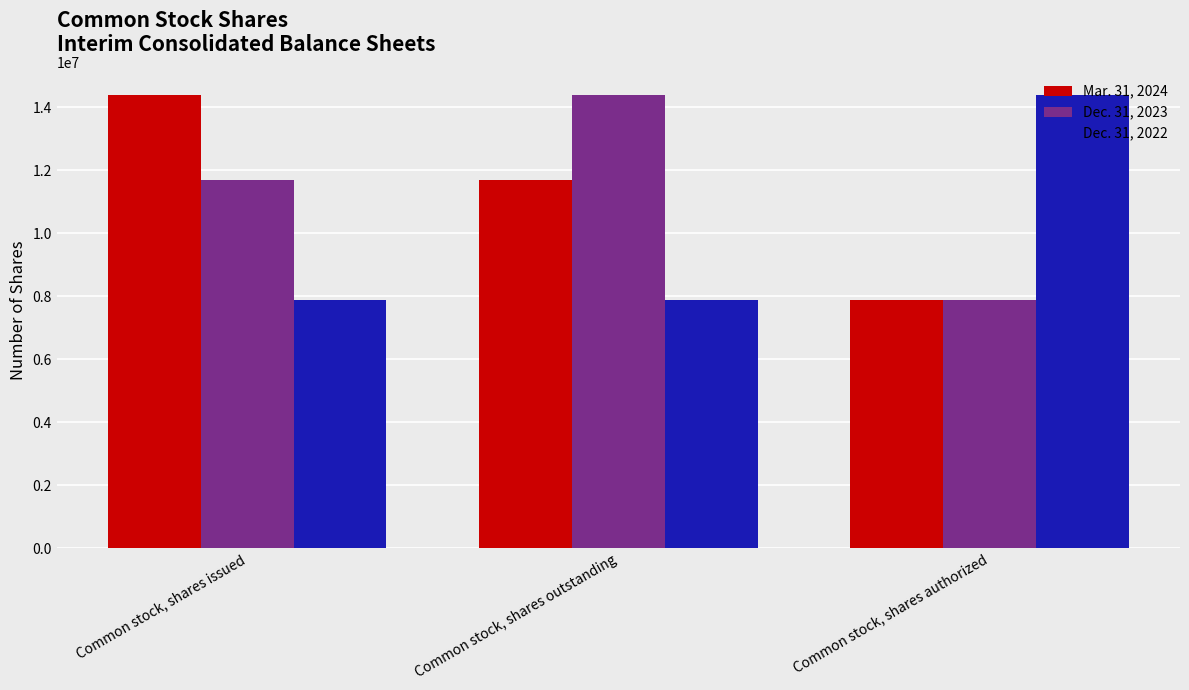

What is the label of the 2nd bar from the right?

Common stock, shares outstanding